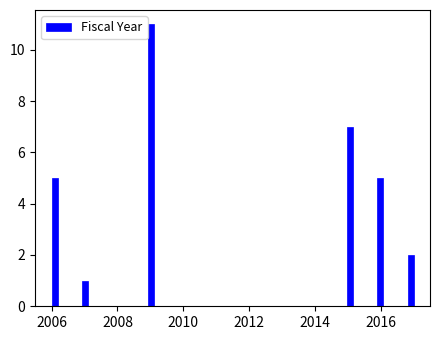

Around what value on the x-axis is the tallest bar? Give the approximate position of its centre, as read against the axis.

2009.0